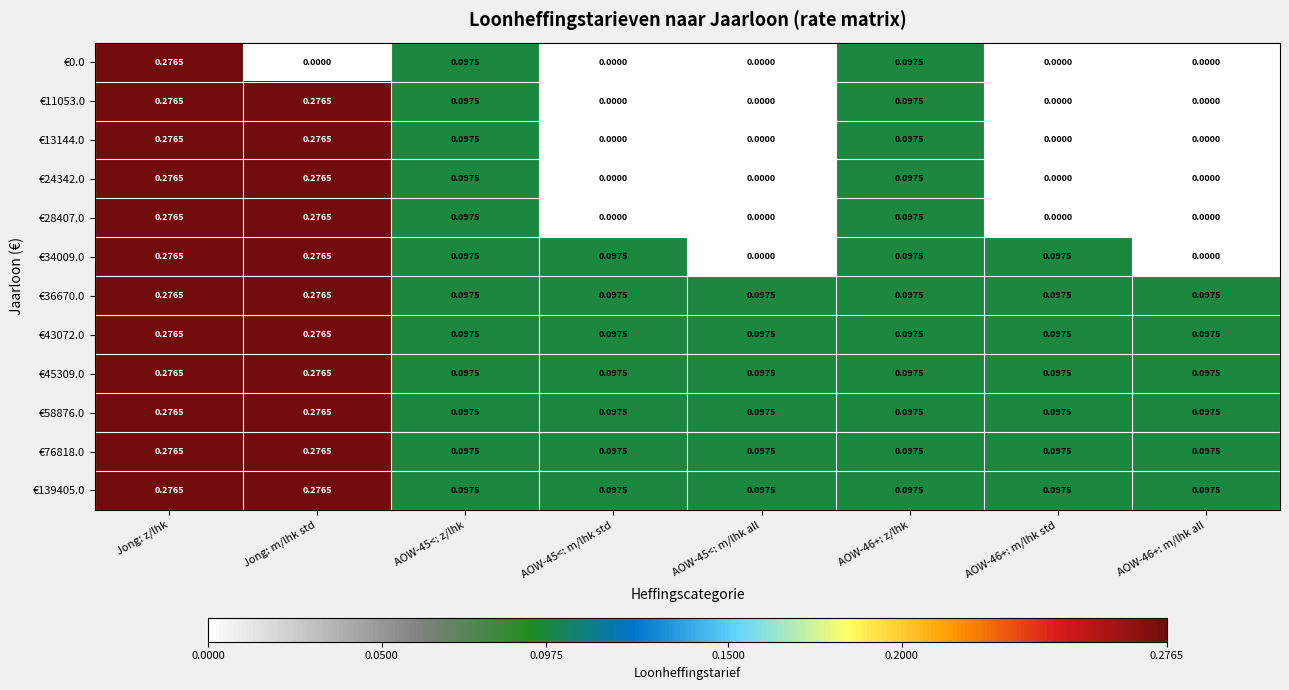

Rank the series at Jong: z/lhk from highest to lowest value.

€0.0, €11053.0, €13144.0, €24342.0, €28407.0, €34009.0, €36670.0, €43072.0, €45309.0, €58876.0, €76818.0, €139405.0